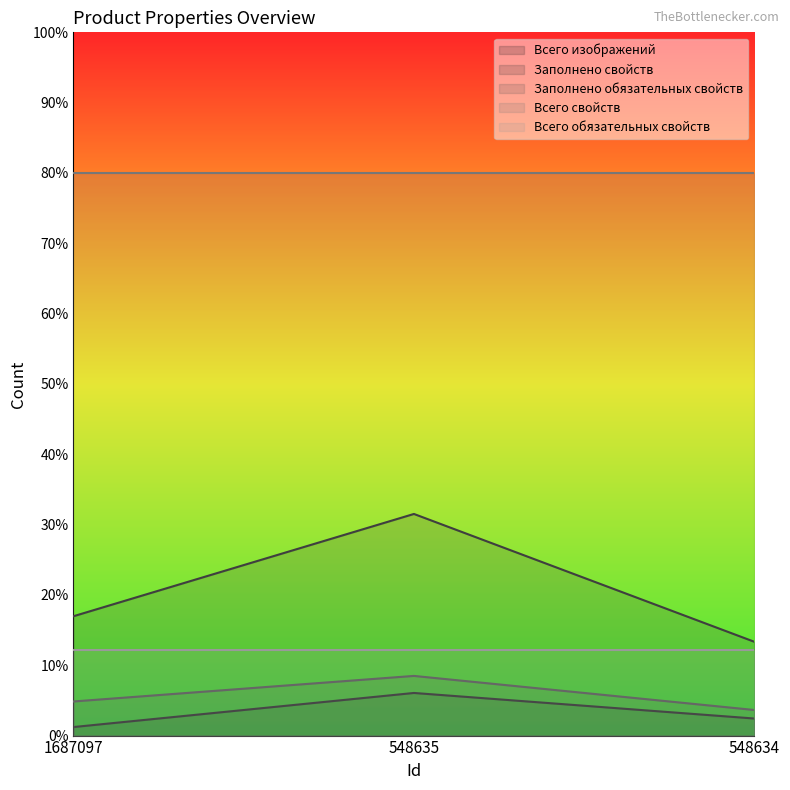

What is the difference between the maximum and minimum values in the Заполнено свойств series?

18.2